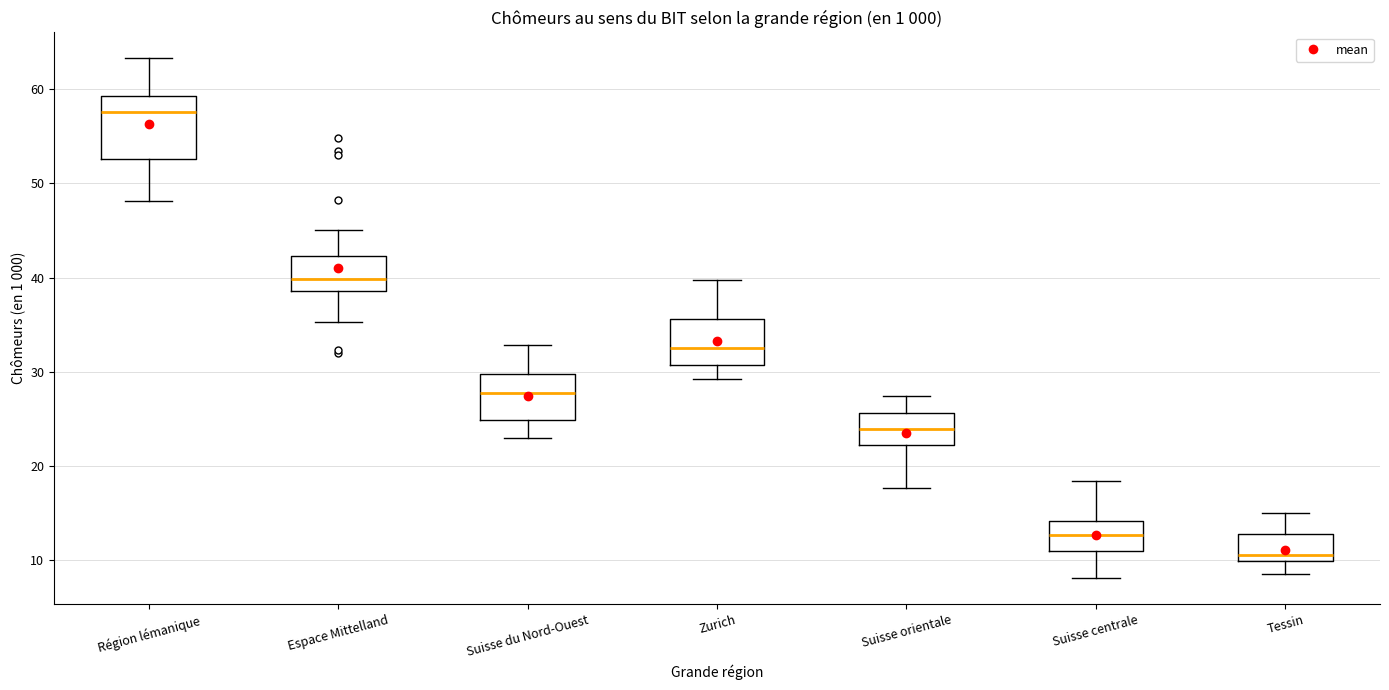

Reading left to right, read every box against the y-axis: the position of its median line, the range the box covers, and the ends of its whiskers. The values are not printed on the chart, so give them approximately, as read against the axis.

Région lémanique: median 58, box 53 to 59, whiskers 48 to 63
Espace Mittelland: median 40, box 39 to 42, whiskers 35 to 45
Suisse du Nord-Ouest: median 28, box 25 to 30, whiskers 23 to 33
Zurich: median 33, box 31 to 36, whiskers 29 to 40
Suisse orientale: median 24, box 22 to 26, whiskers 18 to 27
Suisse centrale: median 13, box 11 to 14, whiskers 8 to 18
Tessin: median 10 (just above the box's lower edge), box 10 to 13, whiskers 9 to 15